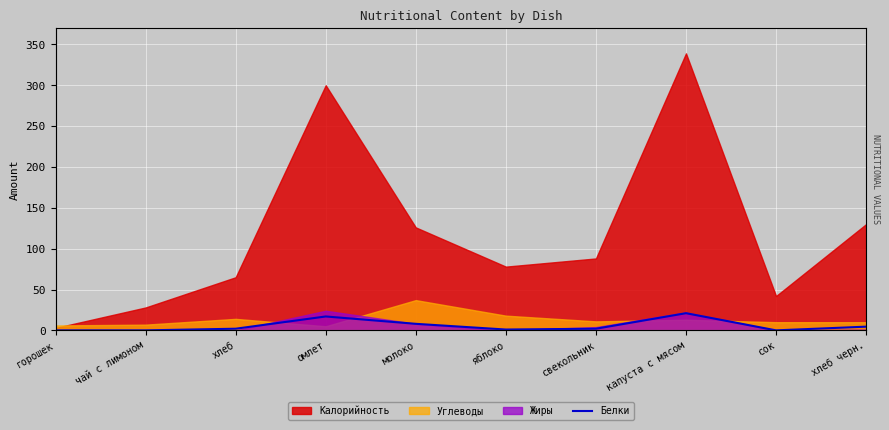

The chart shows a value of 0.0 at горошек. True or false?

True